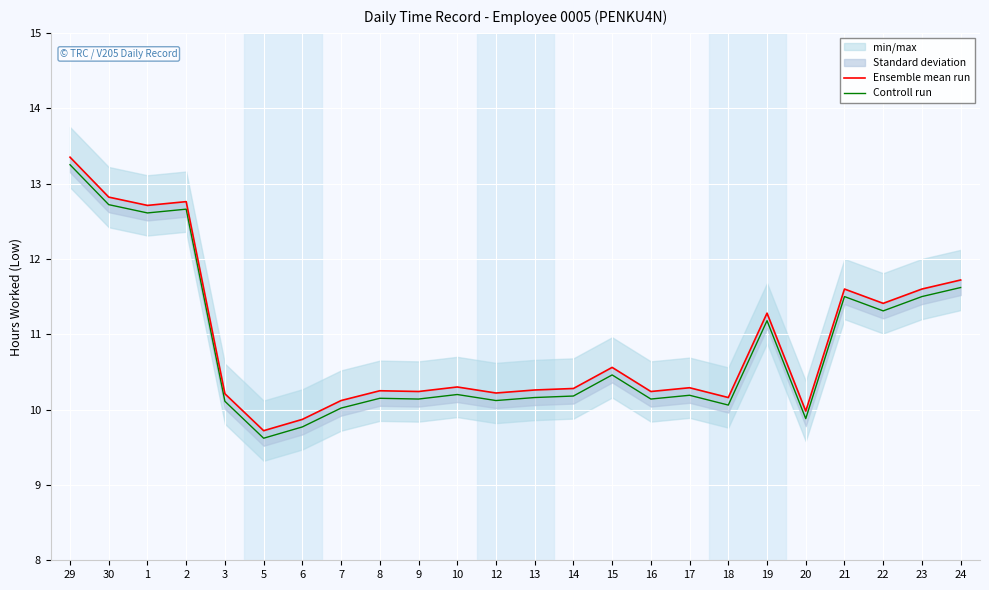

Which category has the highest value in the Controll run series?

29